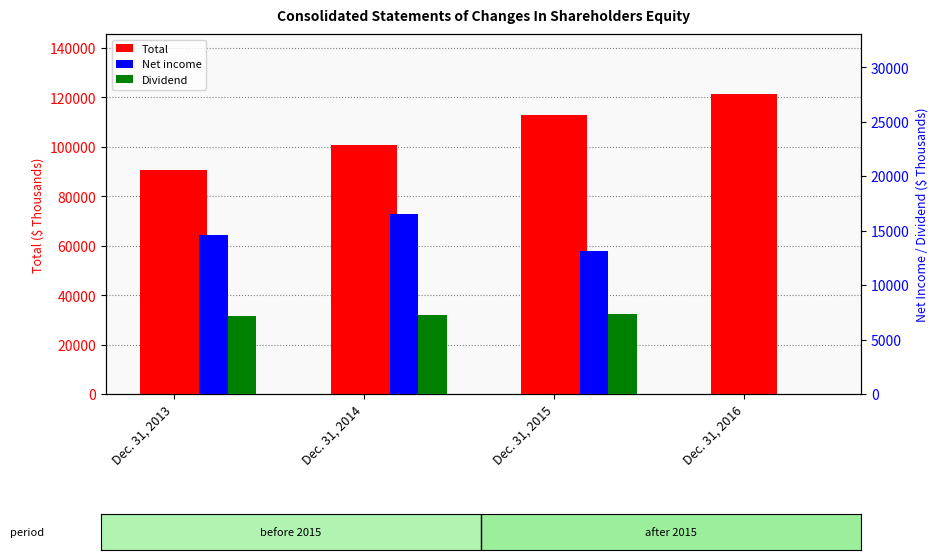

The Dividend series shows 7312 at Dec. 31, 2015. True or false?

True